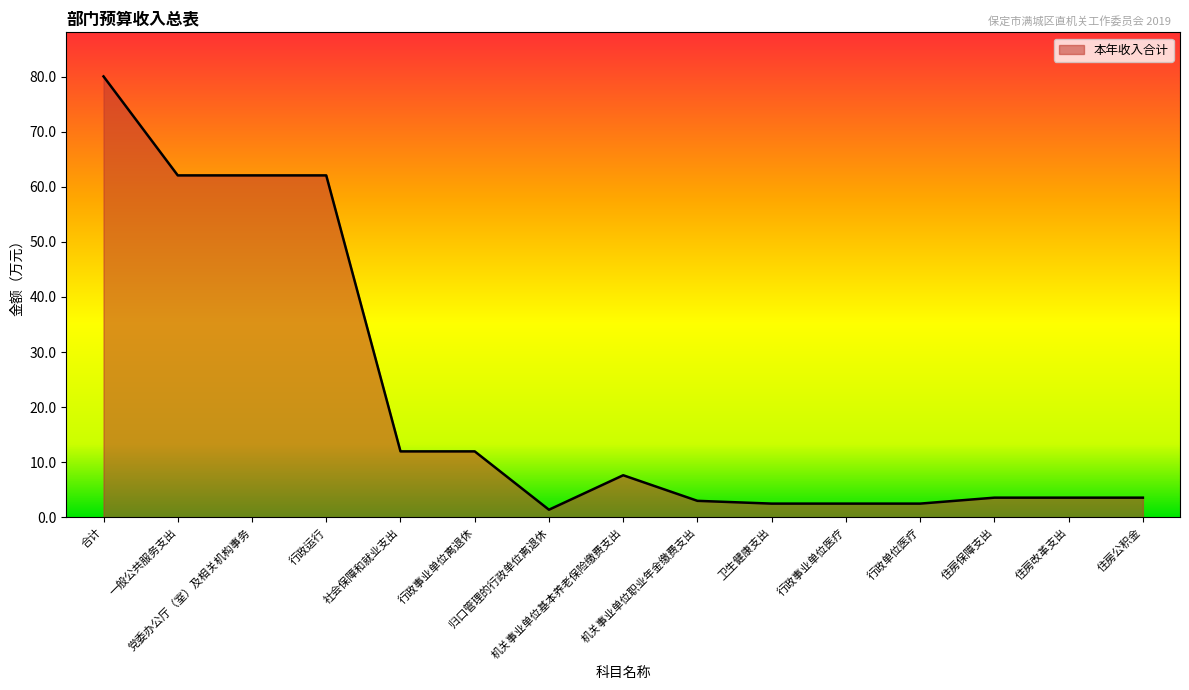

At which category does the chart reach its minimum across all series?

归口管理的行政单位离退休